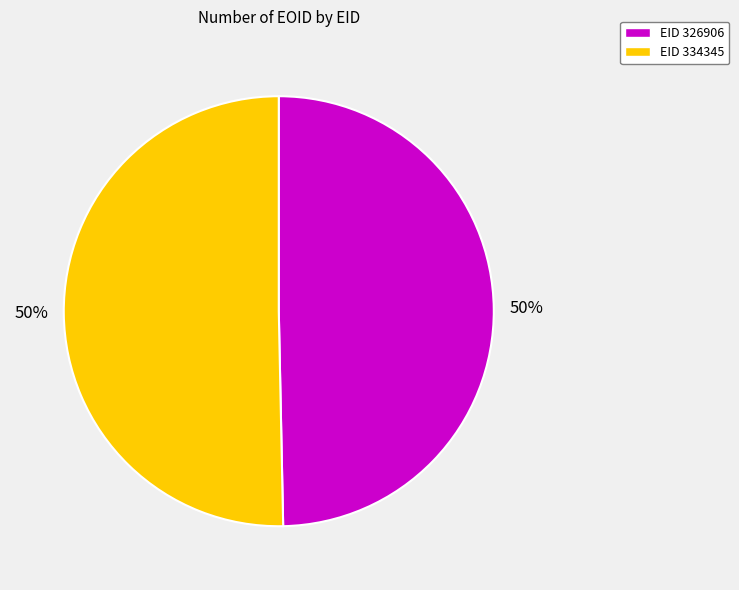

To the nearest percent, what is the combined percentage of EID 334345 and EID 326906?

100%